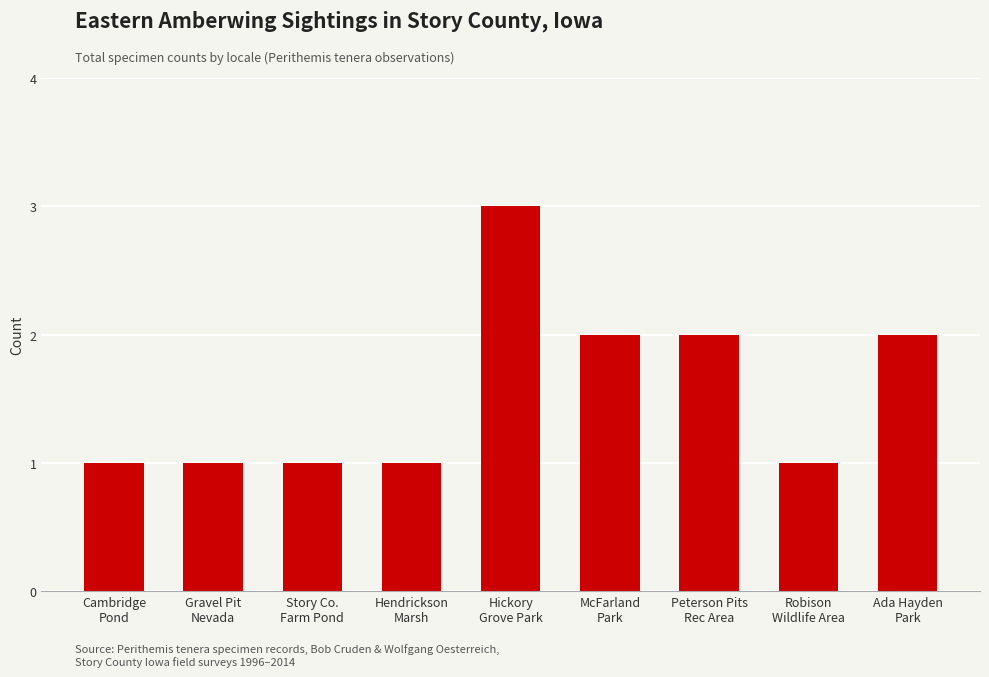

Which category has the highest value across all series?

Hickory
Grove Park